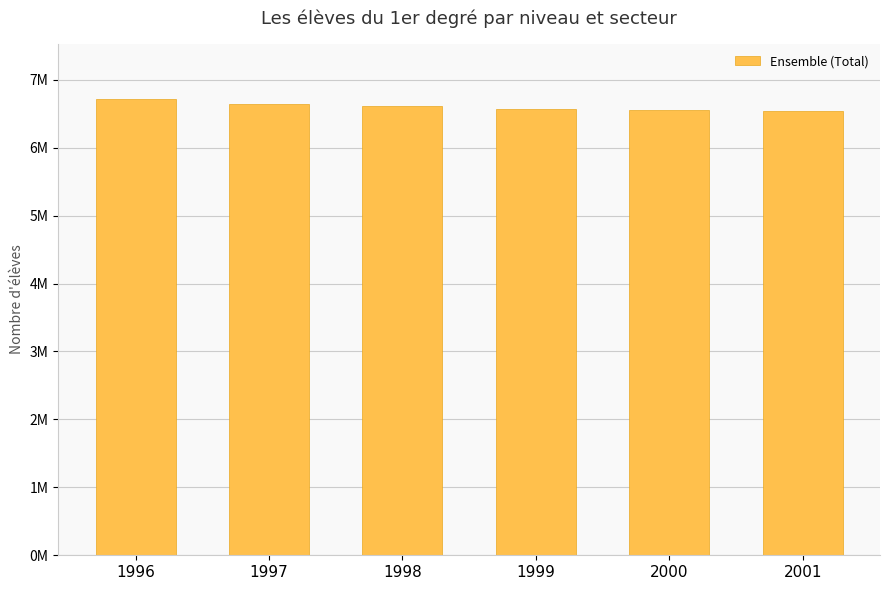

Are the bars horizontal?

No